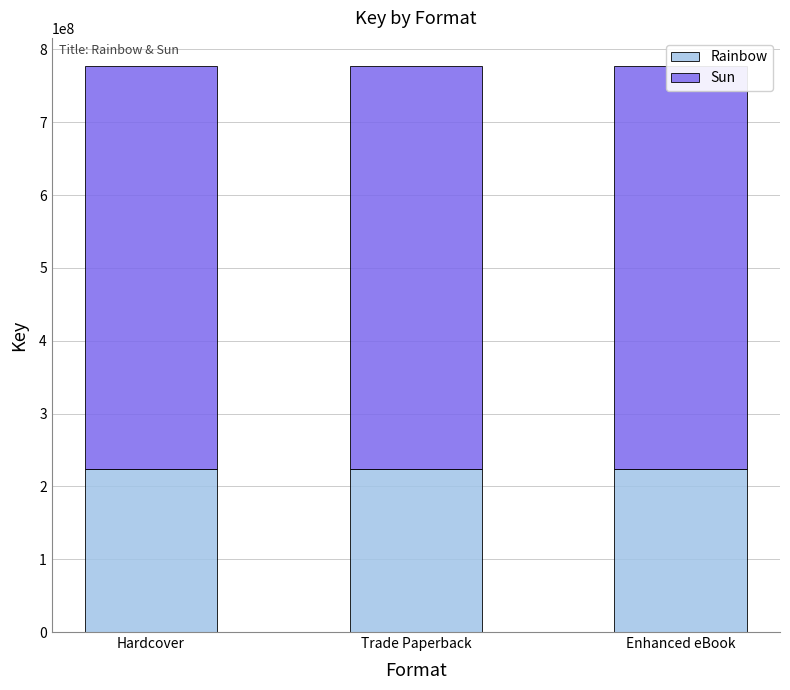

What is the label of the 2nd bar from the right?

Trade Paperback